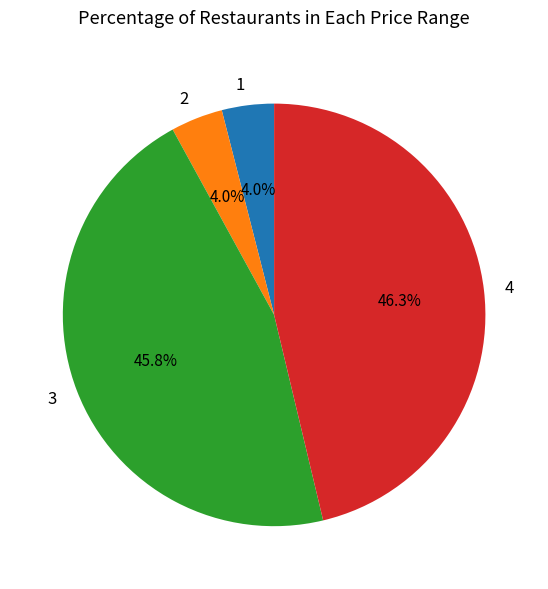

Is there any slice that represents more than half of the pie?

No